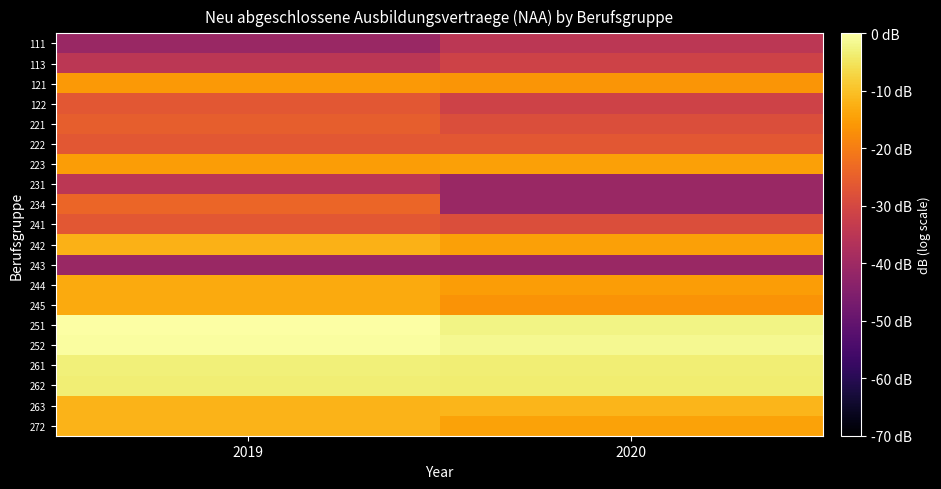

At 2019, list the series in order from largest to smallest.

251, 252, 261, 262, 263, 272, 242, 244, 245, 223, 121, 234, 221, 122, 222, 241, 113, 231, 111, 243